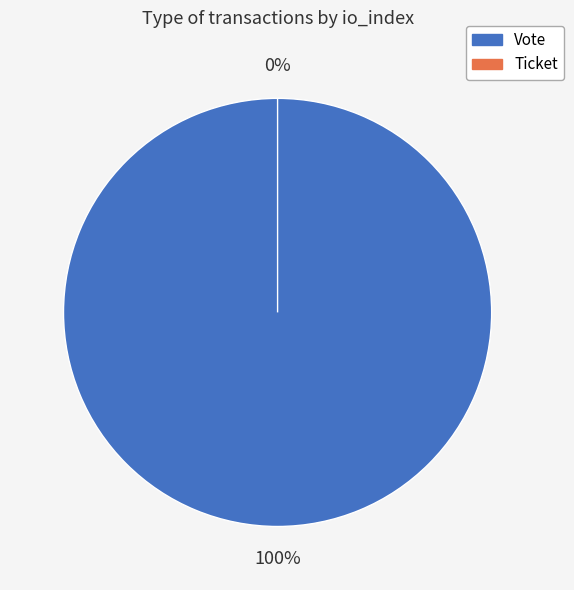

How many slices are in this pie chart?

2